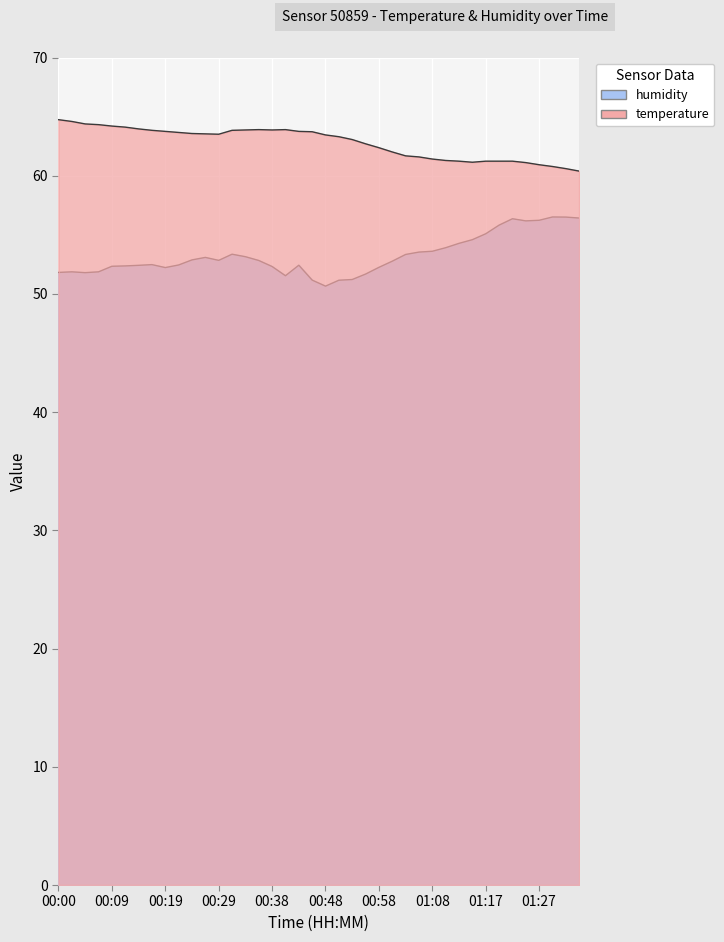

Reading right to left, list all the values displayed in this chart.

temperature: 60.4	60.6	60.8	60.9	61.1	61.2	61.2	61.2	61.1	61.2	61.3	61.4	61.6	61.7	62.0	62.4	62.7	63.1	63.3	63.4	63.7	63.8	63.9	63.9	63.9	63.9	63.8	63.5	63.5	63.6	63.7	63.8	63.8	64.0	64.1	64.2	64.3	64.4	64.6	64.7
humidity: 56.4	56.5	56.5	56.2	56.2	56.4	55.8	55.1	54.6	54.3	53.9	53.6	53.5	53.3	52.8	52.2	51.7	51.2	51.2	50.7	51.2	52.4	51.5	52.3	52.8	53.1	53.4	52.8	53.1	52.9	52.5	52.2	52.5	52.4	52.4	52.3	51.9	51.8	51.9	51.8